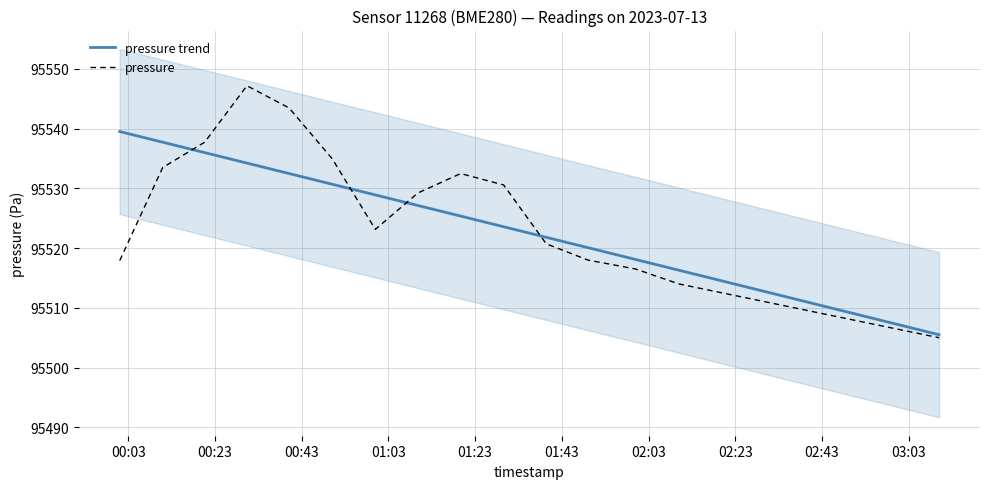

What is the maximum value for pressure trend?

95539.5